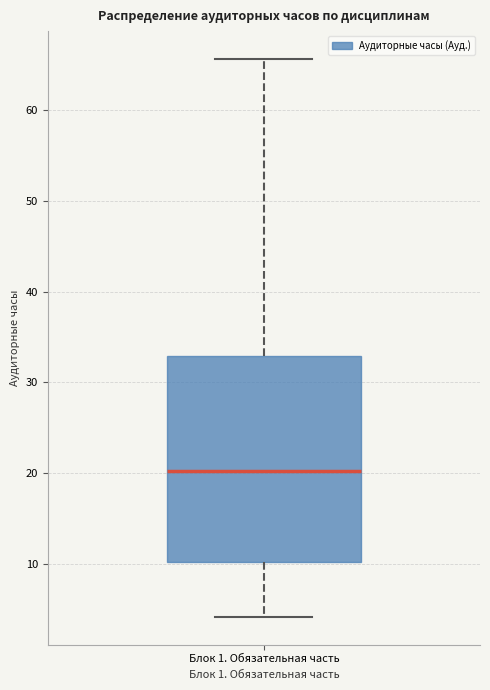

Transcribe this box plot: give where the median line is, the range the box spans, and where the two whiskers end, as read against the y-axis. The values are not printed on the chart, so give them approximately, as read against the axis.

median 20, box 10 to 33, whiskers 4 to 66